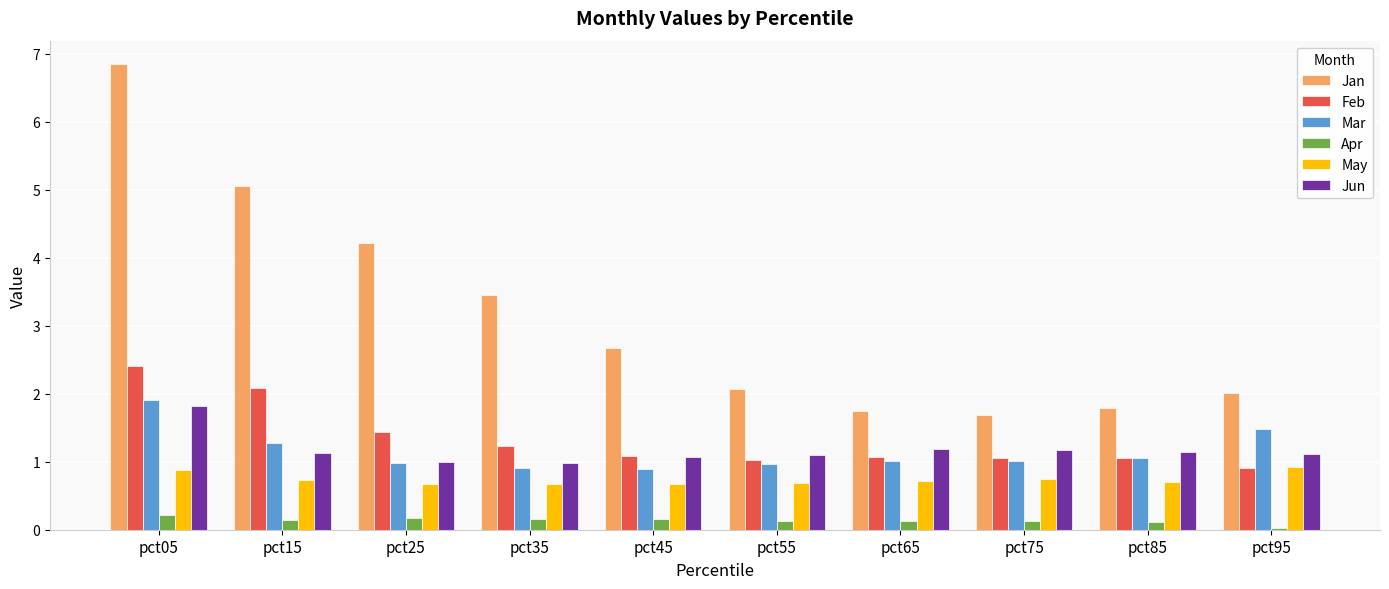

At which category is the sum across all series the highest?

pct05